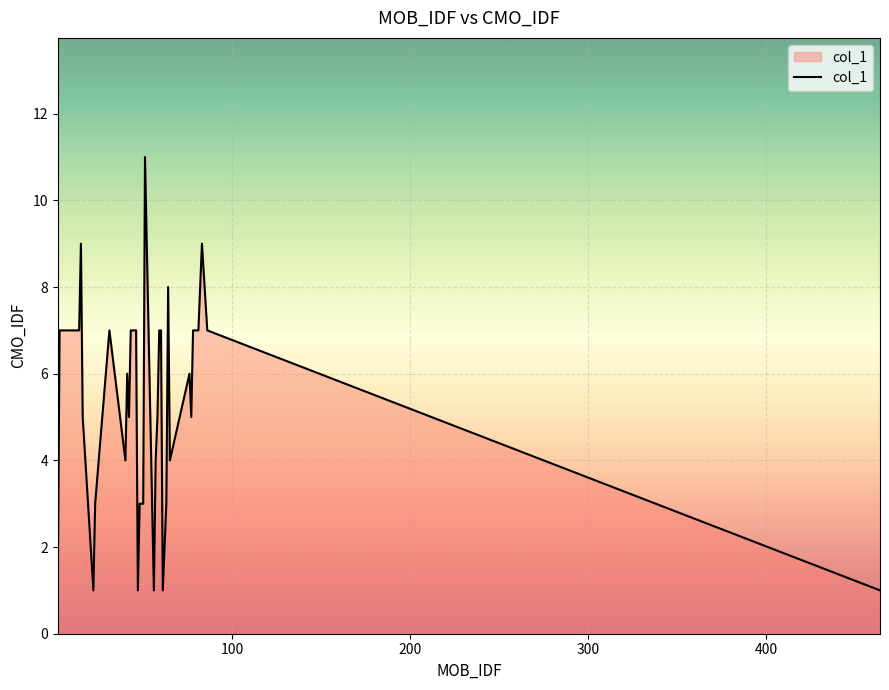

What is the greatest value displayed?

11